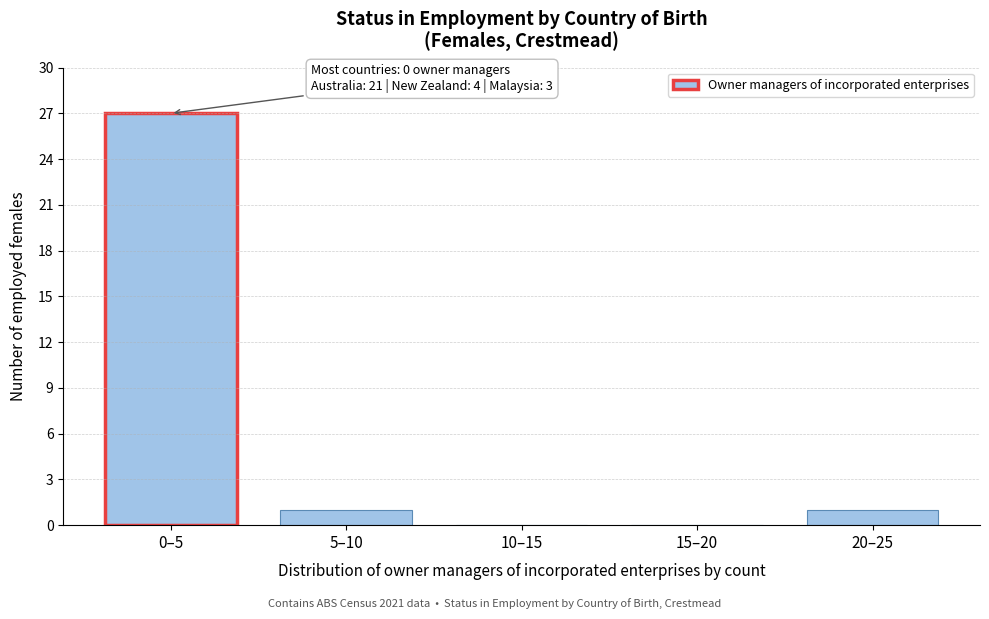

Reading left to right, list all the values displayed in this chart.

0–5=27	5–10=1	10–15=0	15–20=0	20–25=1